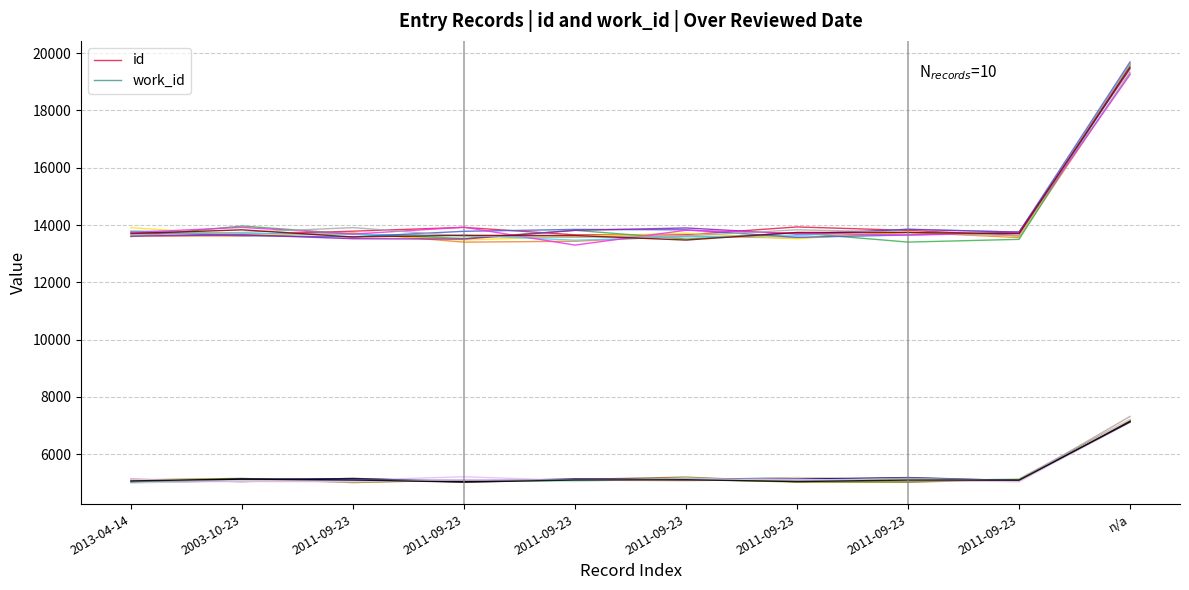

Reading right to left, what are all the values shown in this chart?

id: n/a=19630.4	2011-09-23=13629.6	2011-09-23=13814.1	2011-09-23=13933.9	2011-09-23=13659.9	2011-09-23=13657.9	2011-09-23=13918.5	2011-09-23=13786.2	2003-10-23=13667.3	2013-04-14=13761.5
work_id: n/a=7178.3	2011-09-23=5100.9	2011-09-23=5096.7	2011-09-23=5182.3	2011-09-23=5108.2	2011-09-23=5079.9	2011-09-23=5047.9	2011-09-23=5070.9	2003-10-23=5067.0	2013-04-14=5017.2